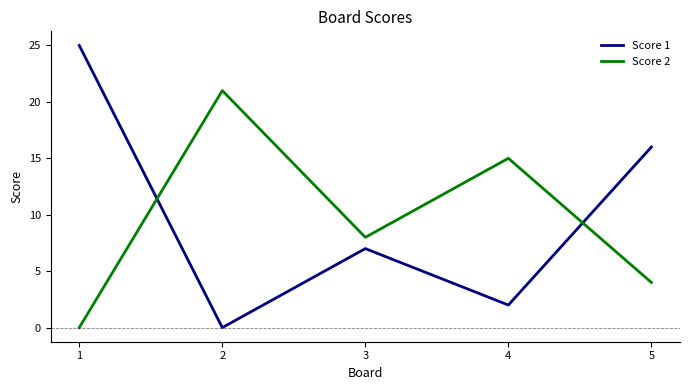

Where does the Score 1 series first go above 7?

1